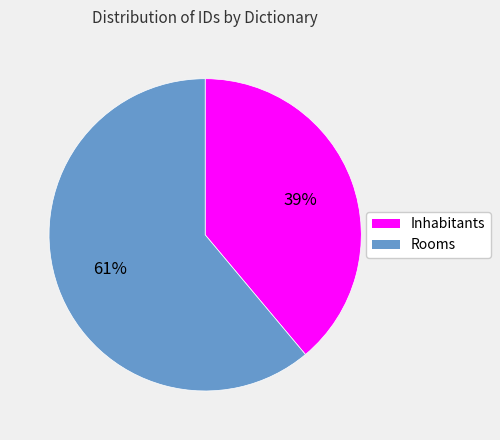

The Inhabitants slice represents 30% of the pie. True or false?

False